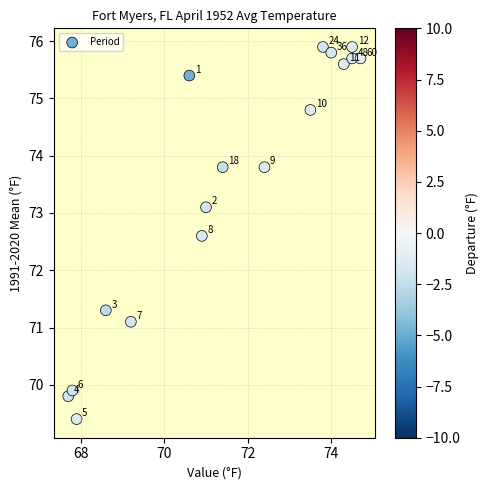

What is the range of X values (max minus min)?

7.0